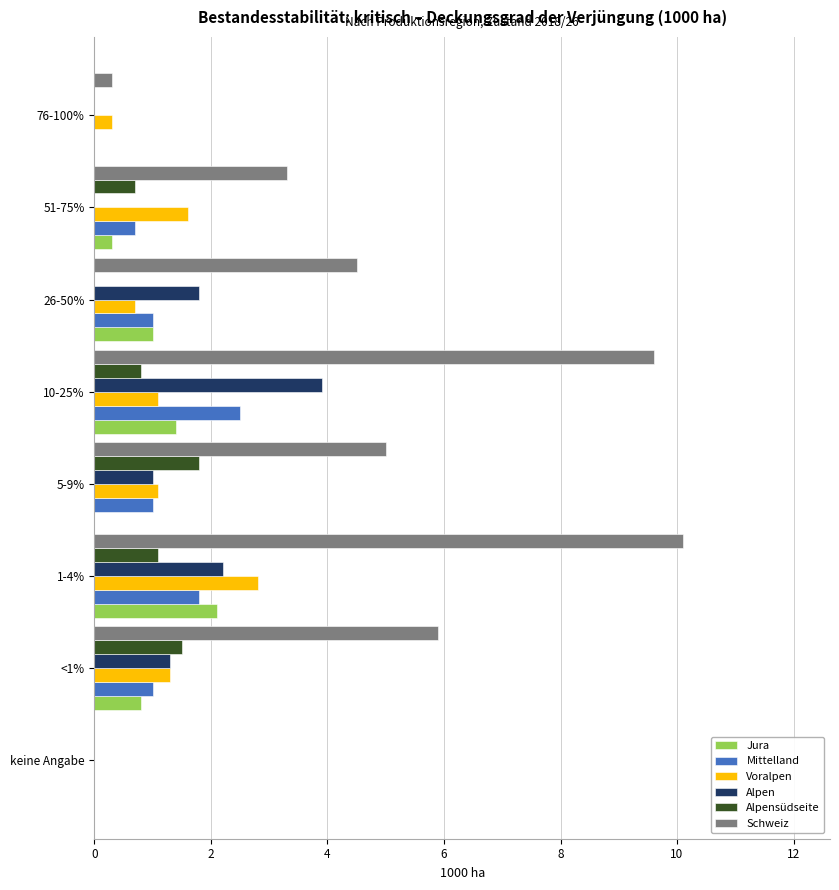

What is the maximum value shown in the chart?

10.1